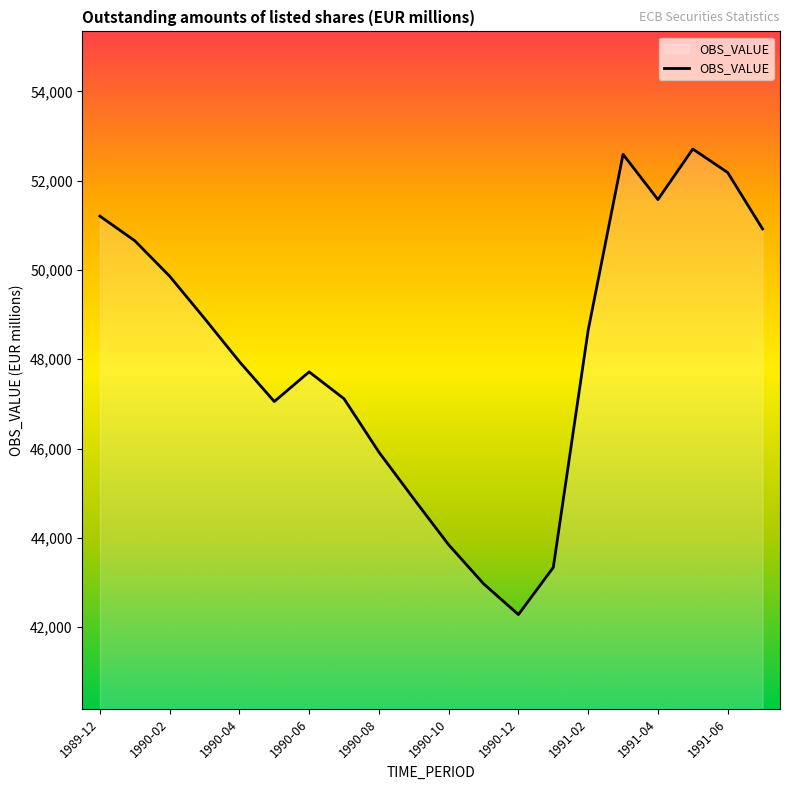

What is the minimum value shown in the chart?

42279